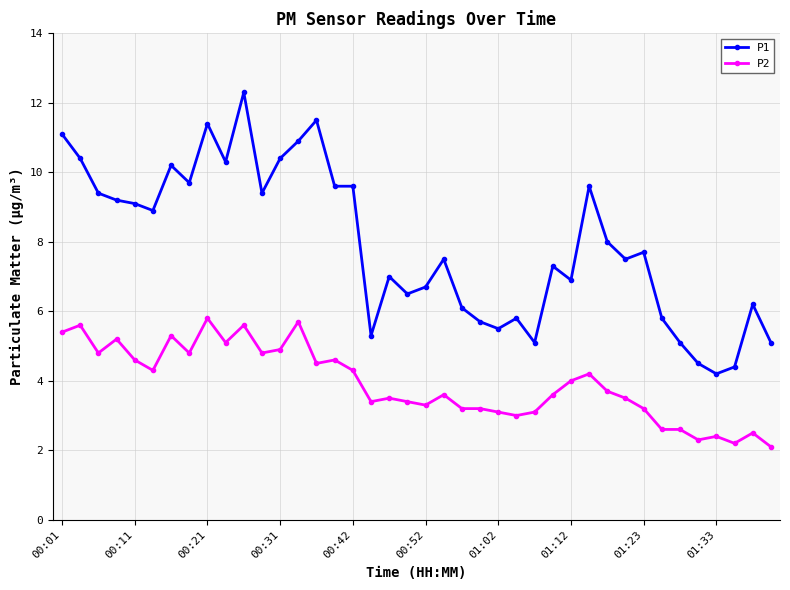

What is the value of the P1 point at the 12th from the left?

9.4